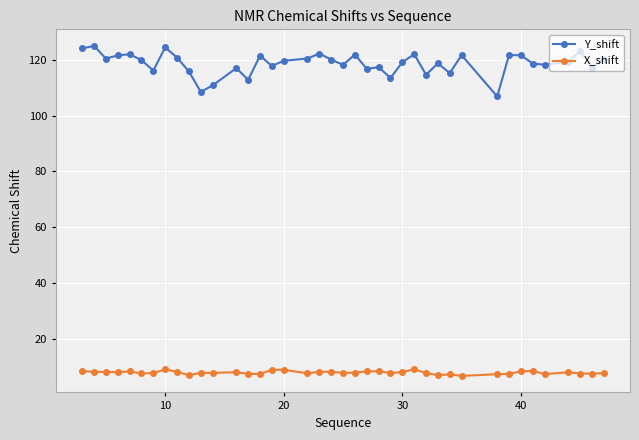

What is the value of the X_shift point at the 2nd from the left?

8.2